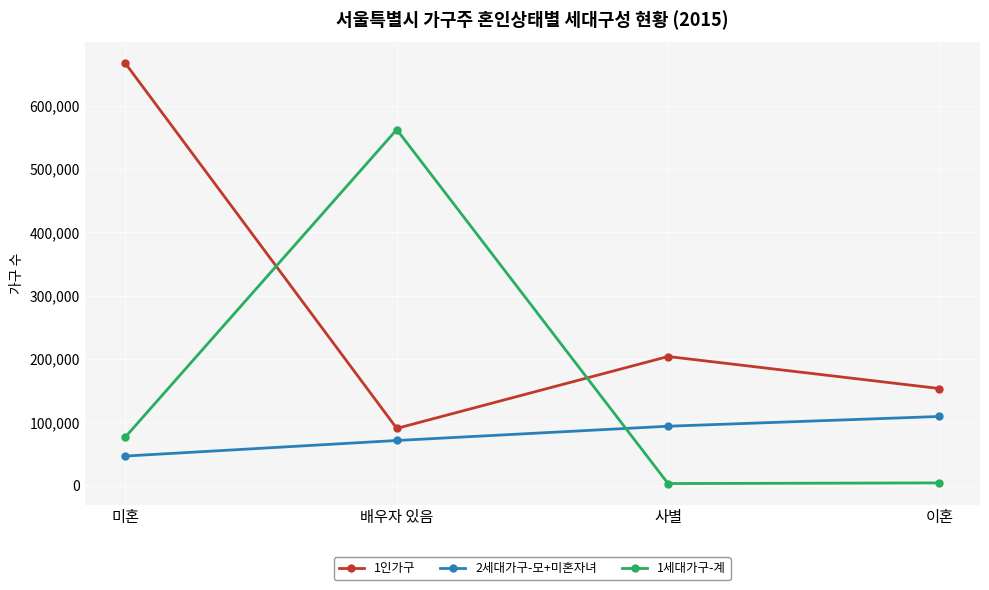

The value of 2세대가구-모+미혼자녀 at 이혼 is 109430. True or false?

True